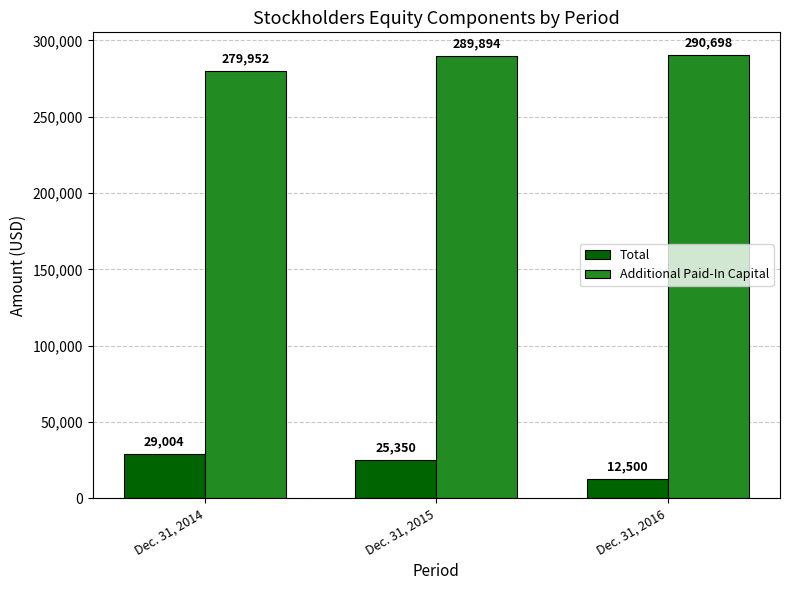

What is the difference between the highest and lowest values at Dec. 31, 2014?

250948